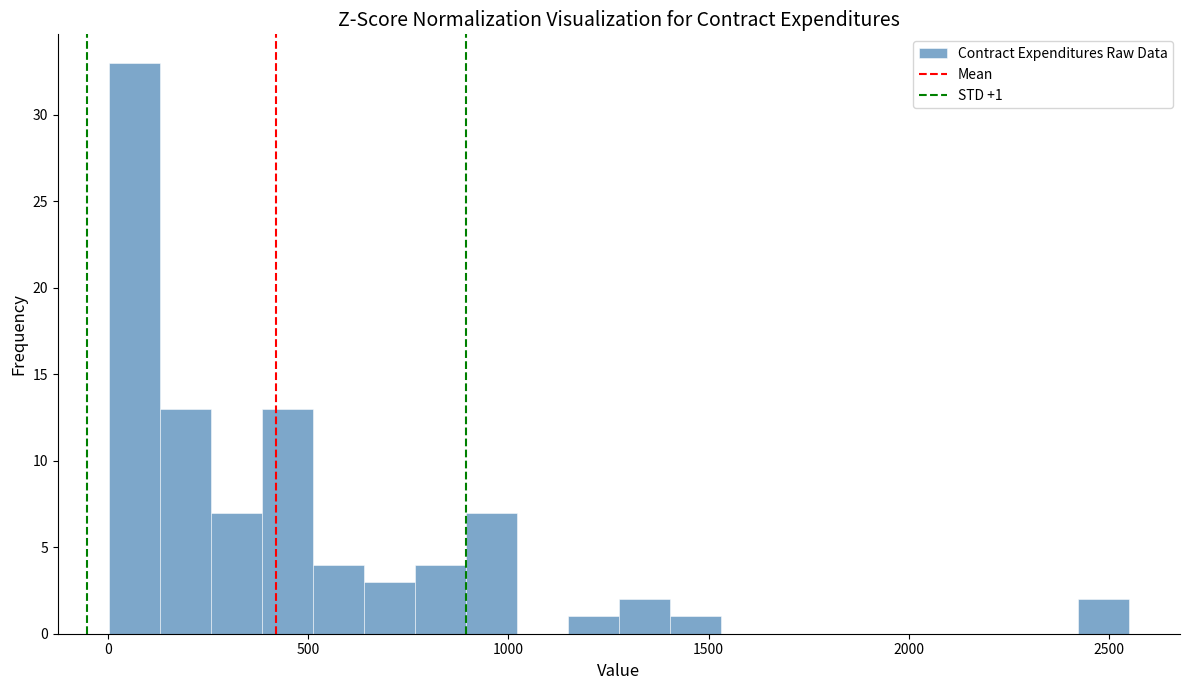

Around what value on the x-axis is the tallest bar? Give the approximate position of its centre, as read against the axis.

50